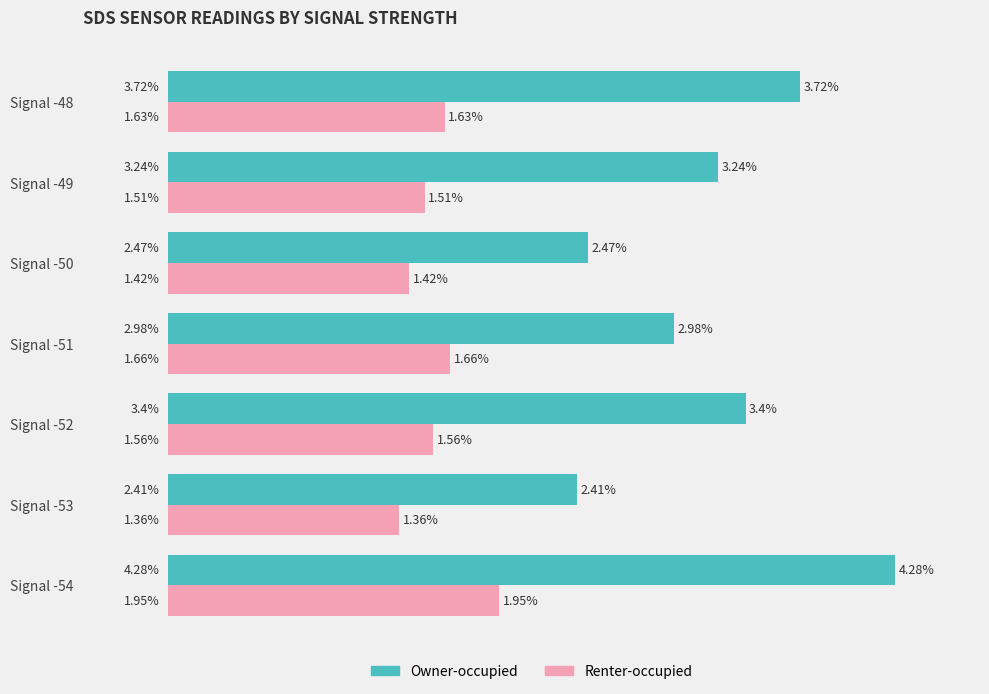

At which label does Owner-occupied reach its peak?

Signal -54